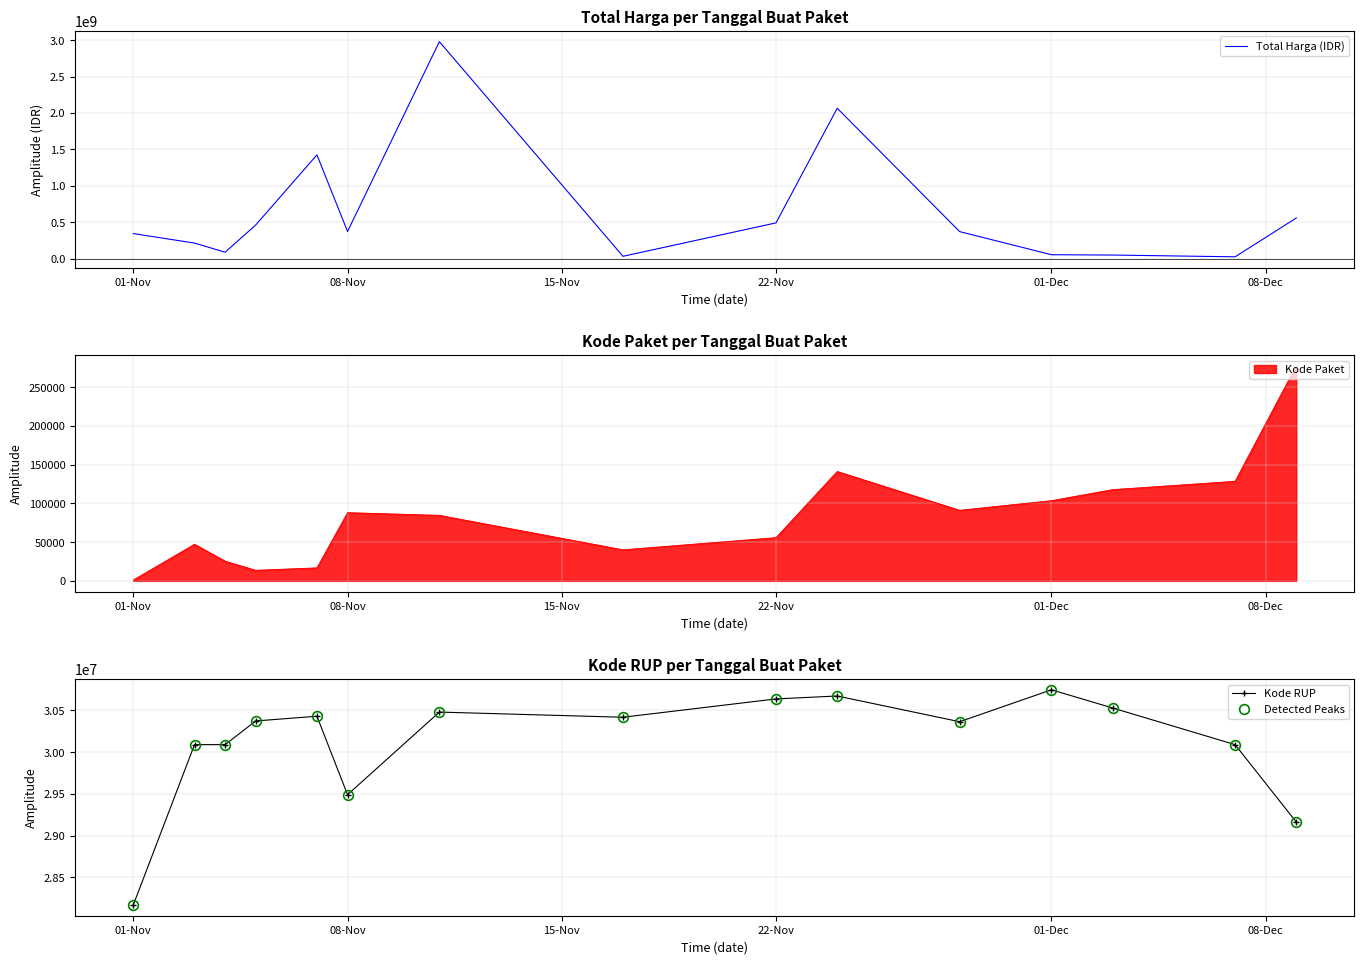

True or false: Kode RUP and Detected Peaks intersect in this chart.

False